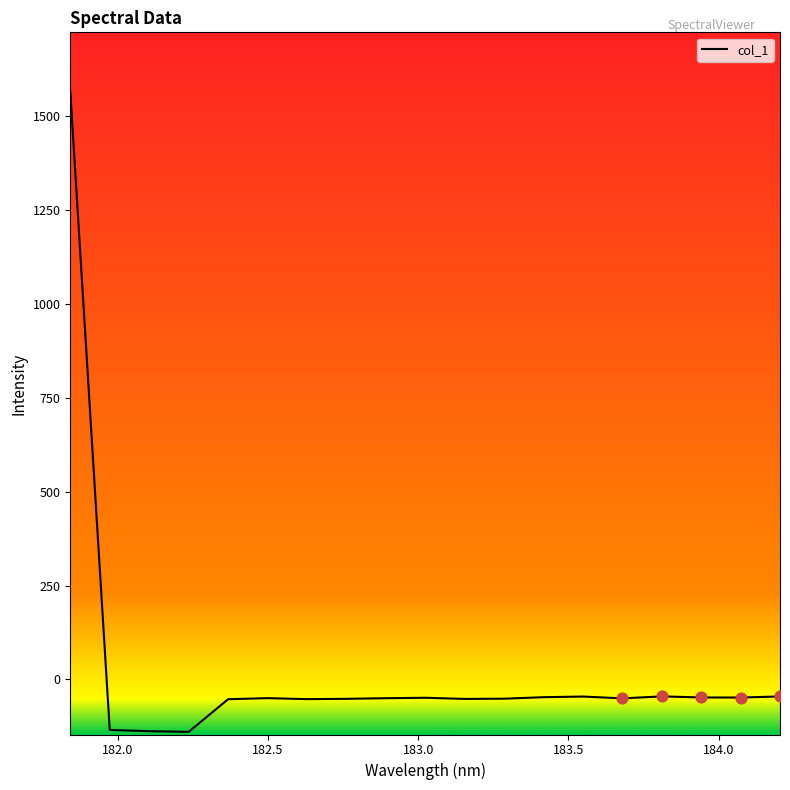

What is the difference between the maximum and minimum values?

1706.0